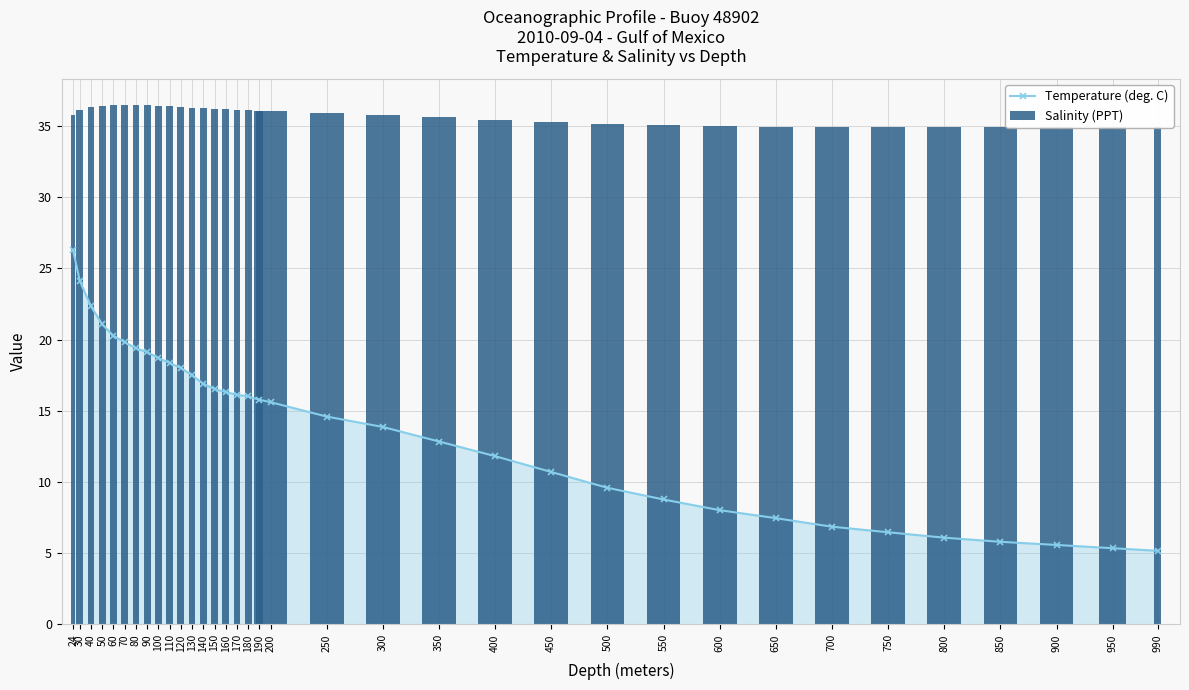

Rank the categories by Salinity (PPT) value from highest to lowest.

70, 80, 60, 90, 50, 100, 110, 40, 120, 130, 140, 150, 160, 170, 30, 180, 190, 200, 250, 300, 24, 350, 400, 450, 500, 550, 600, 650, 990, 950, 700, 900, 750, 800, 850